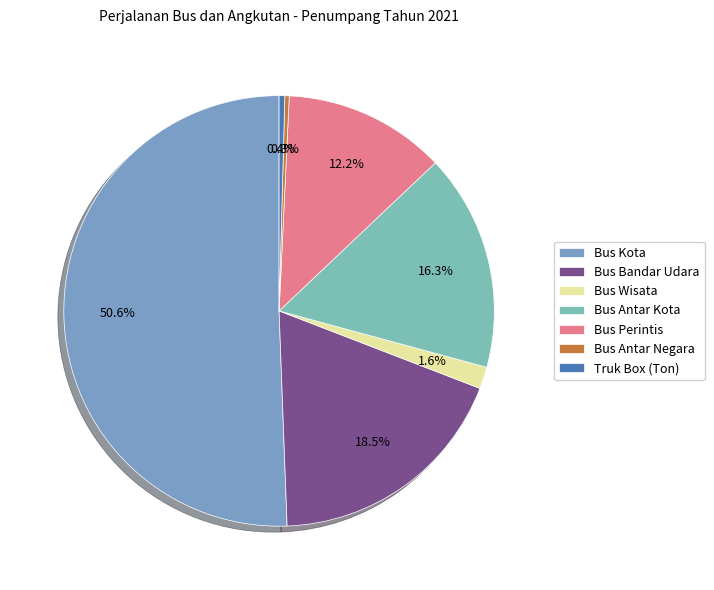

Is it true that Bus Kota is 64% of the pie?

False